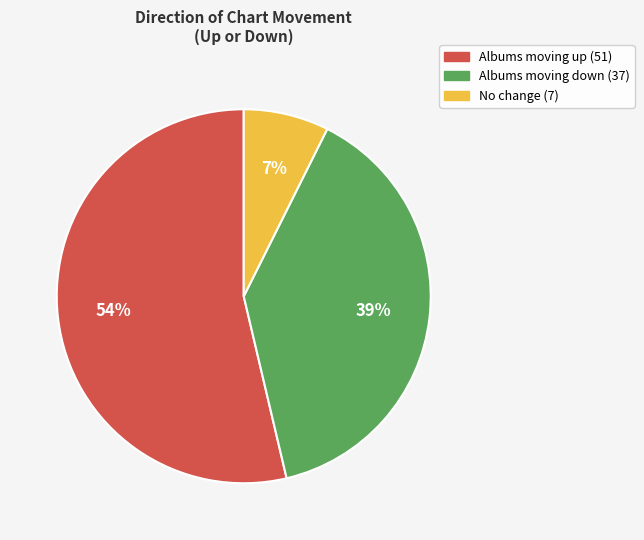

To the nearest percent, what is the average slice percentage?

33%